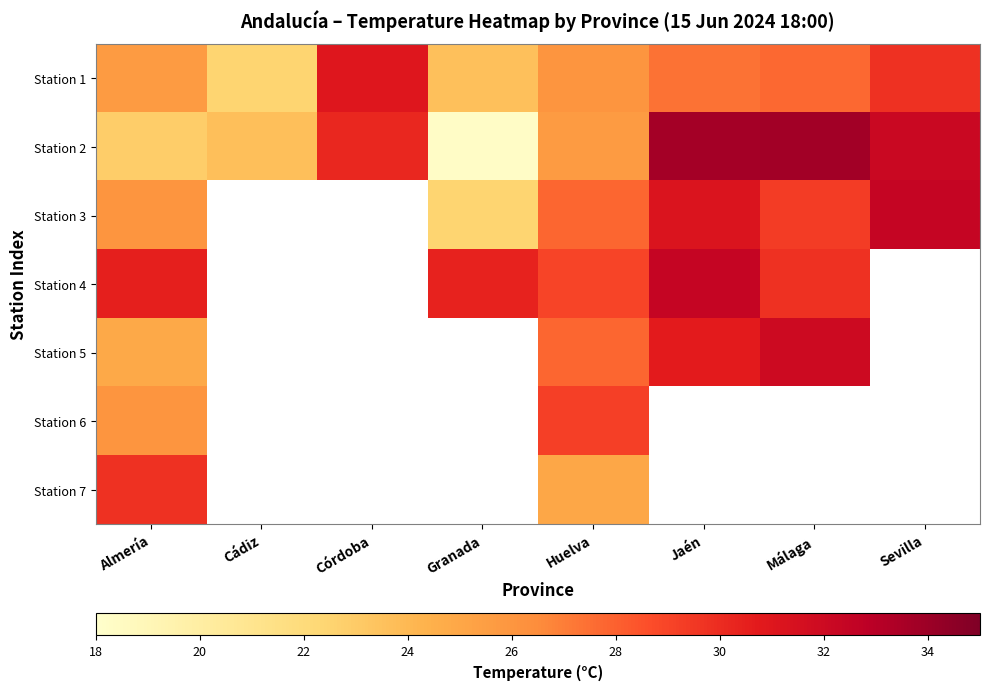

What is the minimum value for Station 4?

29.0